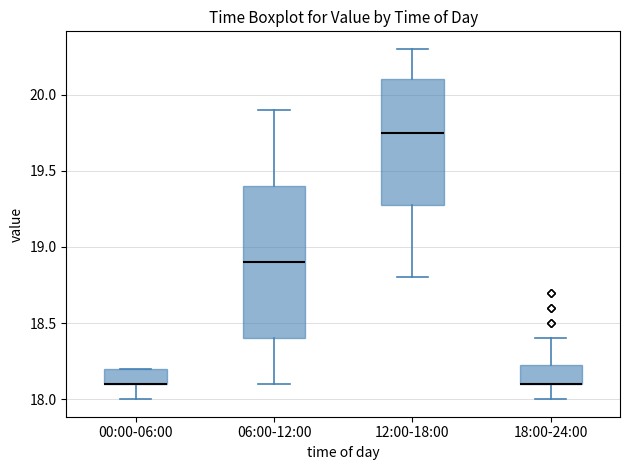

Where is the upper edge of the box for 06:00-12:00 on the y-axis? The values are not printed on the chart, so give them approximately, as read against the axis.

19.40